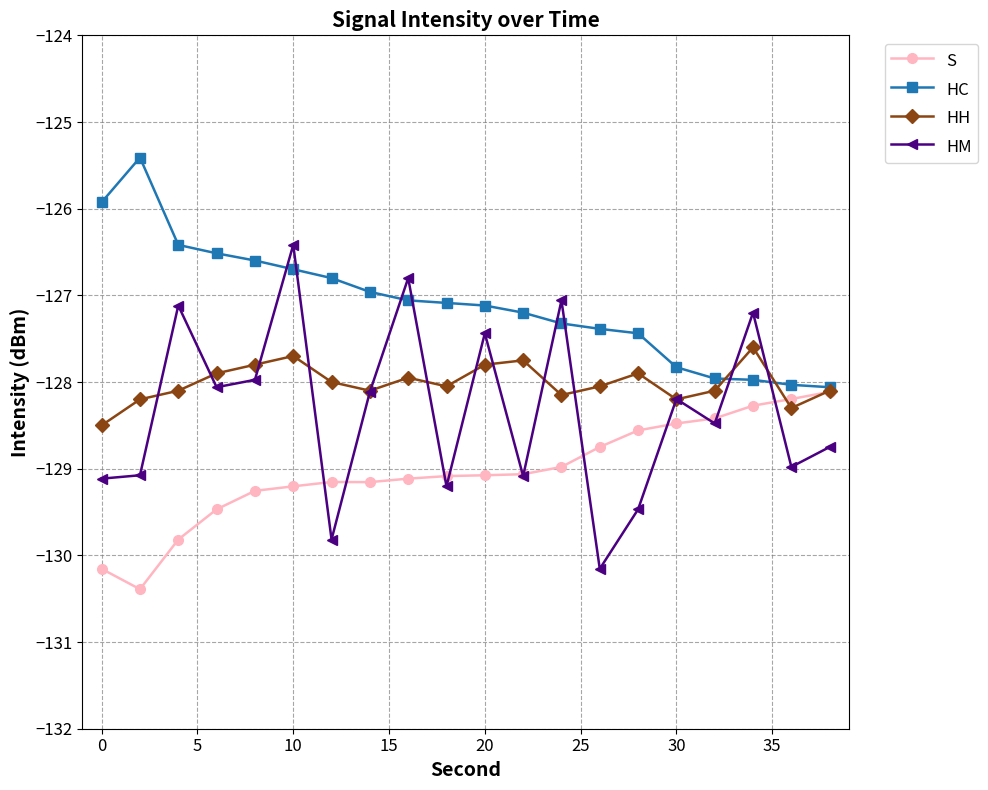

What is the highest value of the HC series?

-125.4